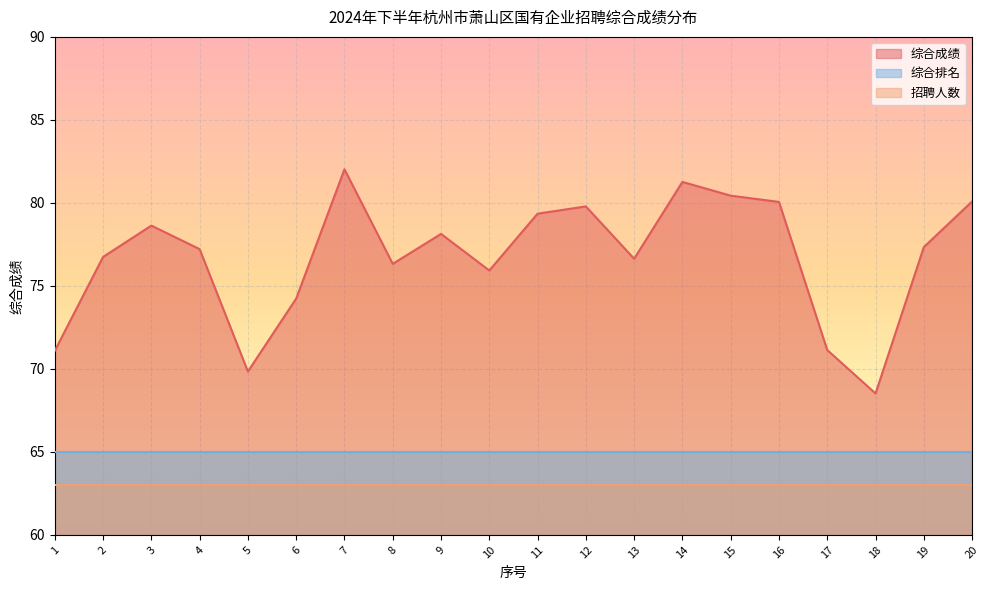

True or false: 招聘人数 and 综合排名 cross at least once.

False